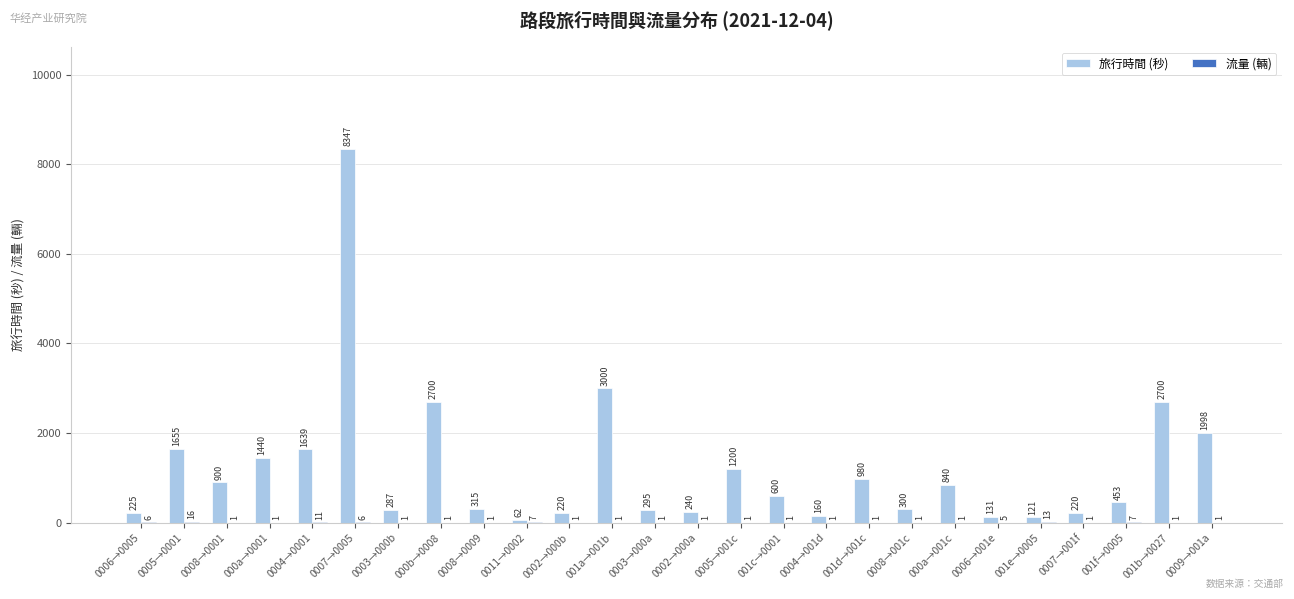

Which series changed the most between 000a→0001 and 000b→0008?

旅行時間 (秒)